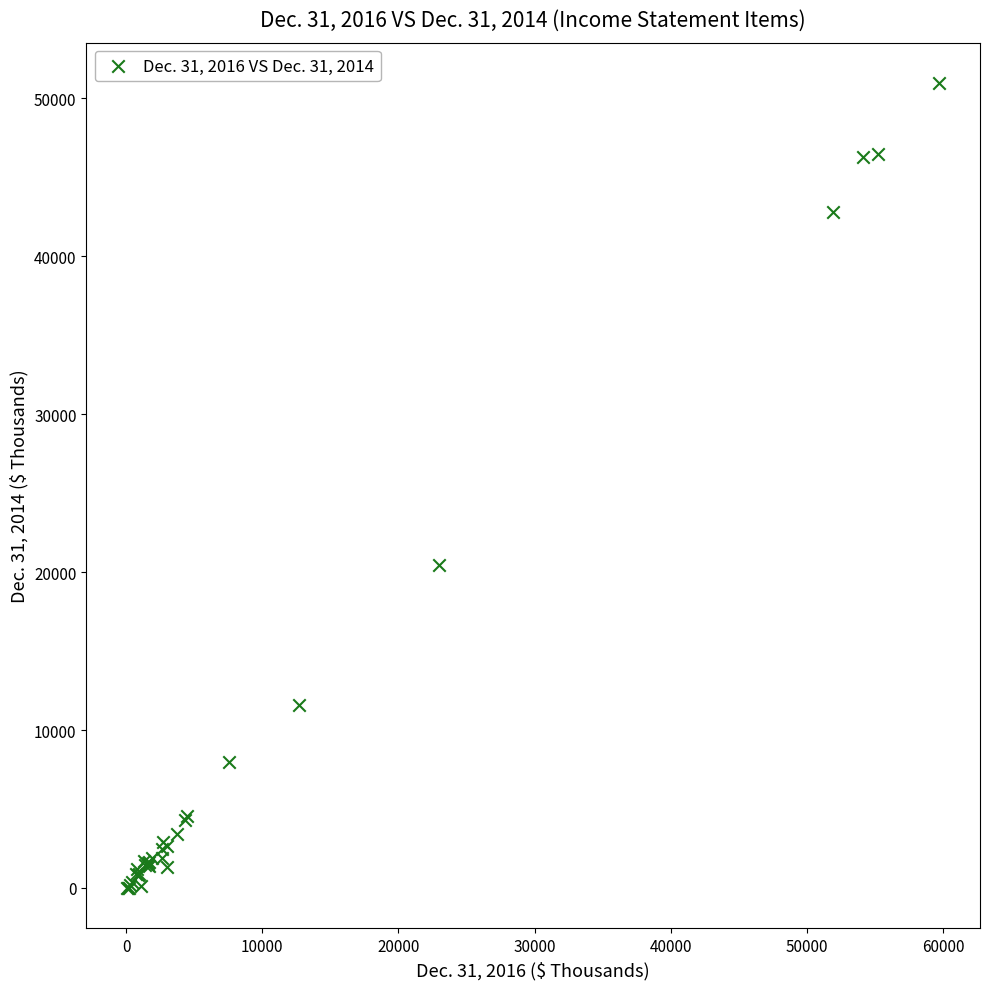

What Y value in the scatter plot is closest to 25486?

20440